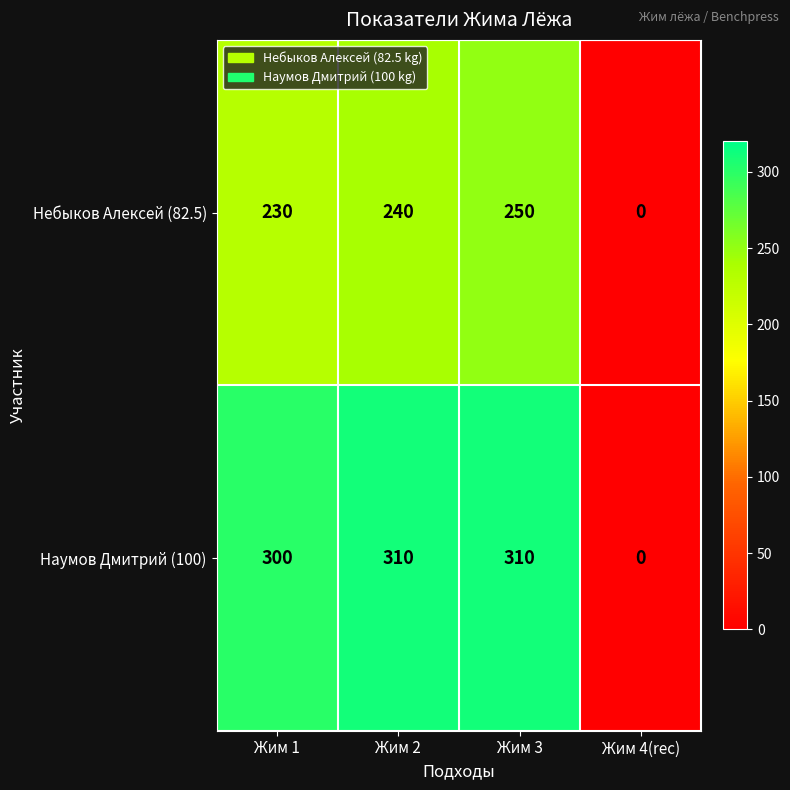

The Наумов Дмитрий (100) series shows 448 at Жим 1. True or false?

False